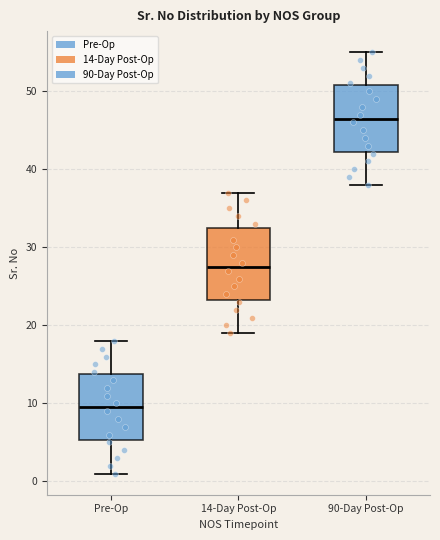

Reading left to right, read every box against the y-axis: the position of its median line, the range the box covers, and the ends of its whiskers. The values are not printed on the chart, so give them approximately, as read against the axis.

Pre-Op: median 10, box 5 to 14, whiskers 1 to 18
14-Day Post-Op: median 28, box 23 to 33, whiskers 19 to 37
90-Day Post-Op: median 47, box 42 to 51, whiskers 38 to 55